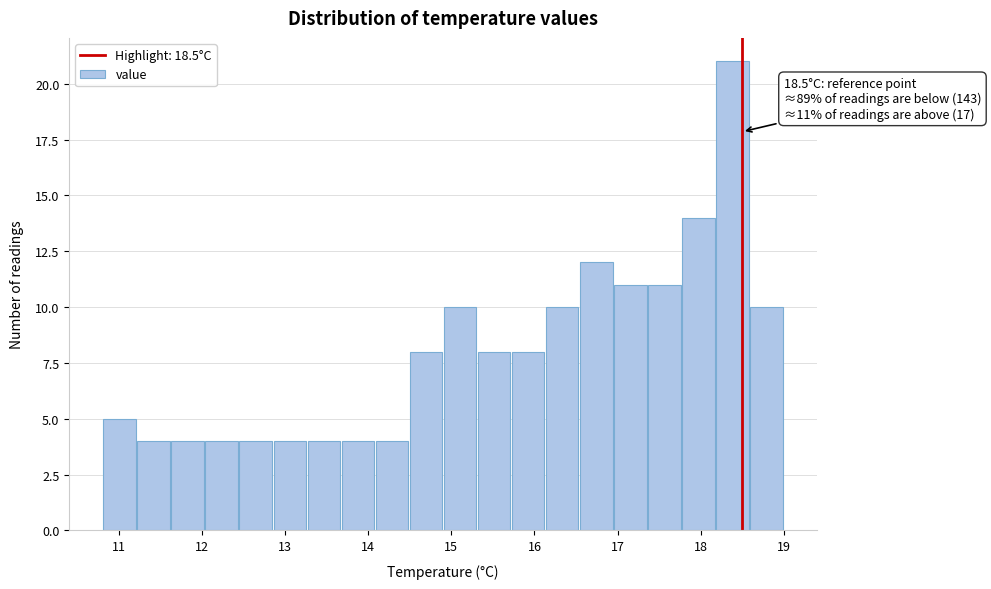

Over which range of the x-axis is the bar tallest?

18.18 to 18.59